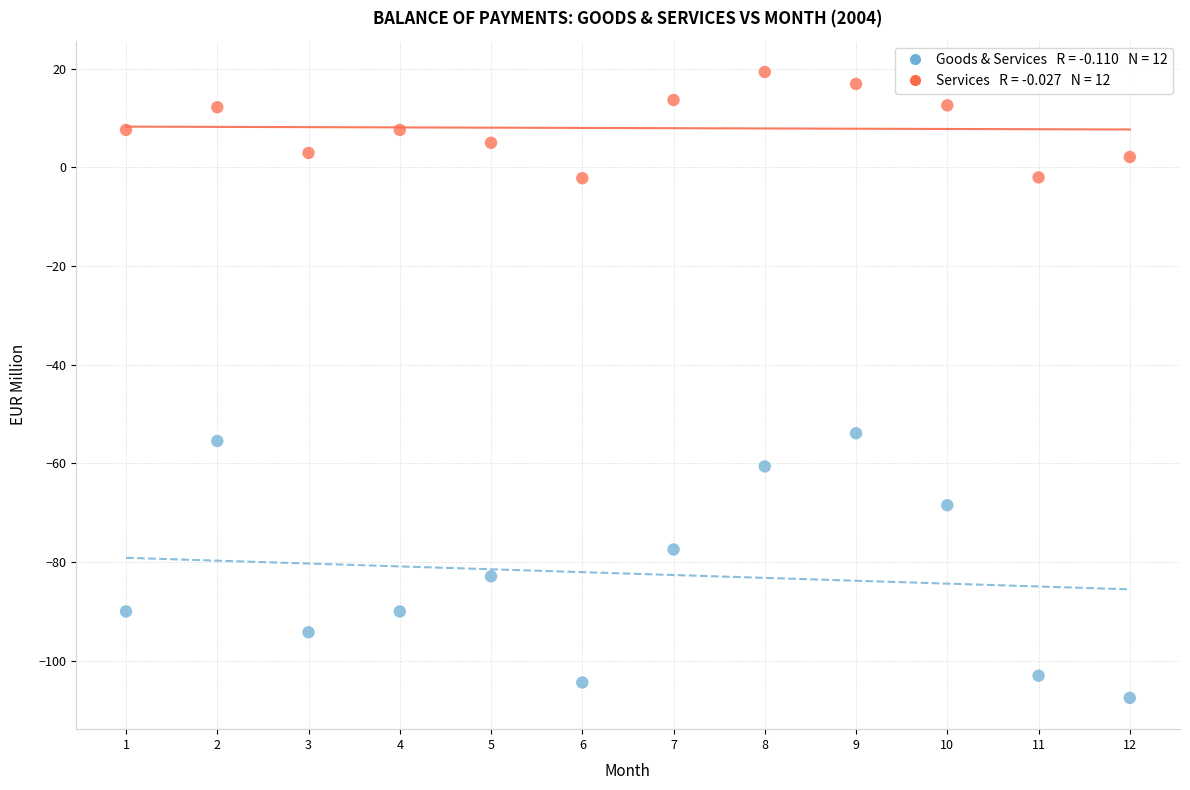

Across all data points, what is the range of Y values (max minus min)?

126.8